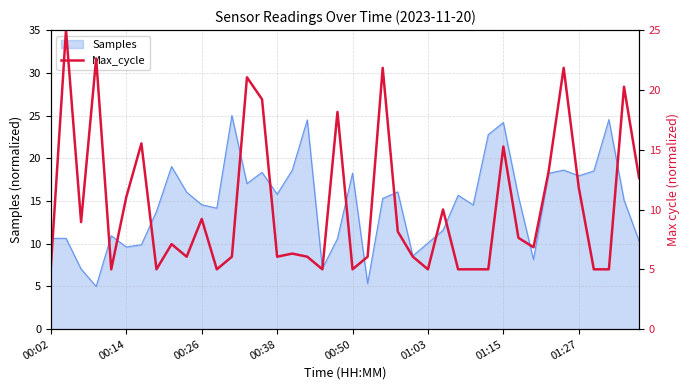

What is the minimum value for Samples?

5.0